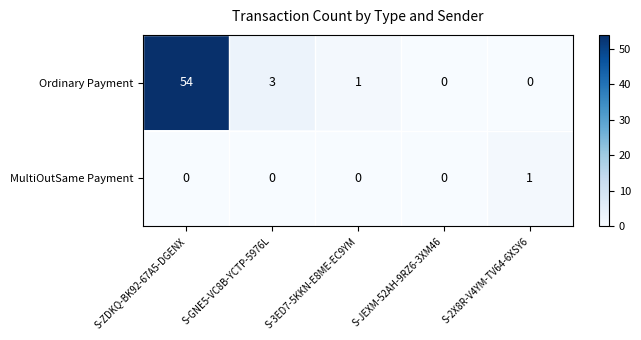

Which series has the largest total across all categories?

Ordinary Payment